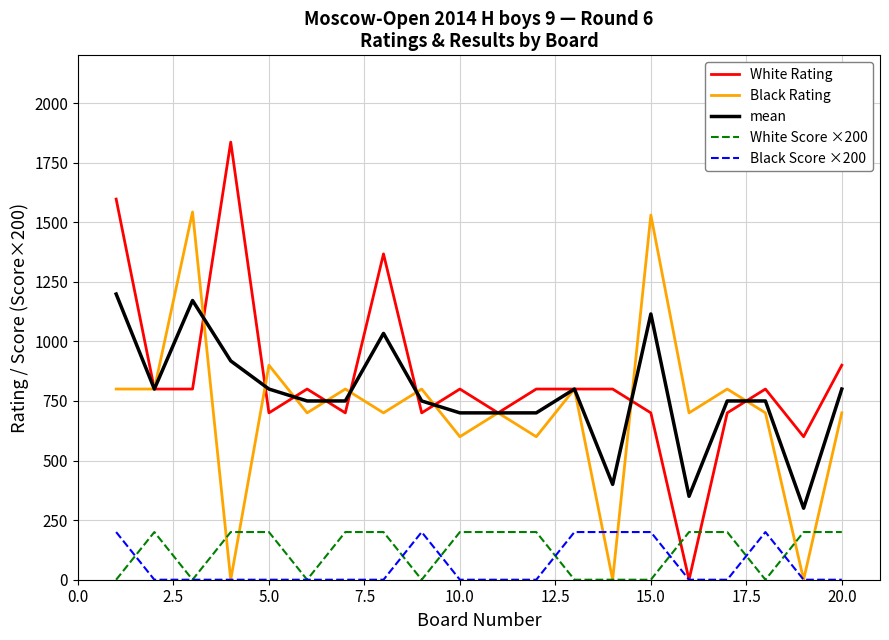

Which series has the largest range (max minus min)?

White Rating